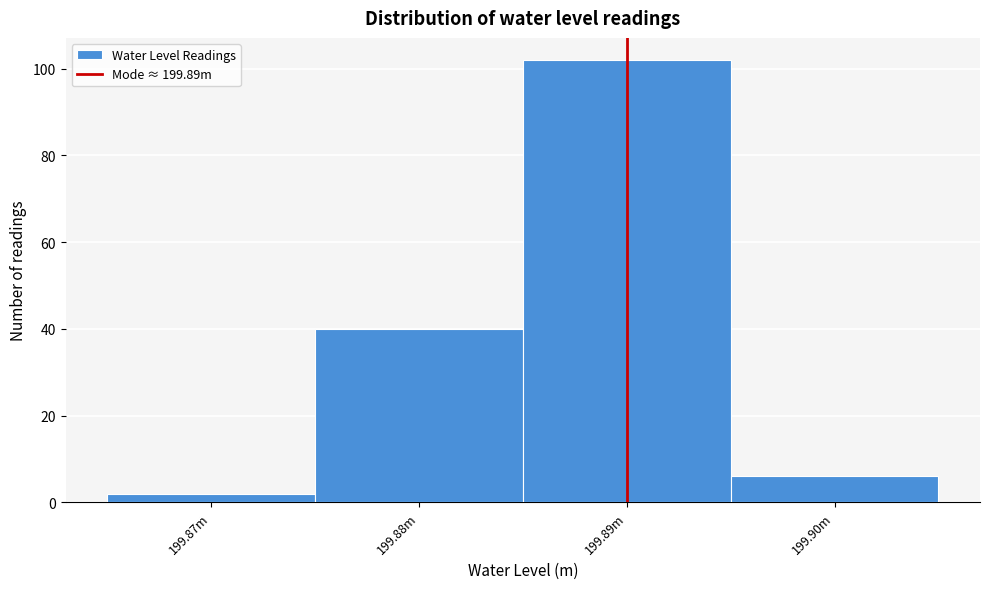

Reading right to left, extract all data points from this chart.

6	102	40	2